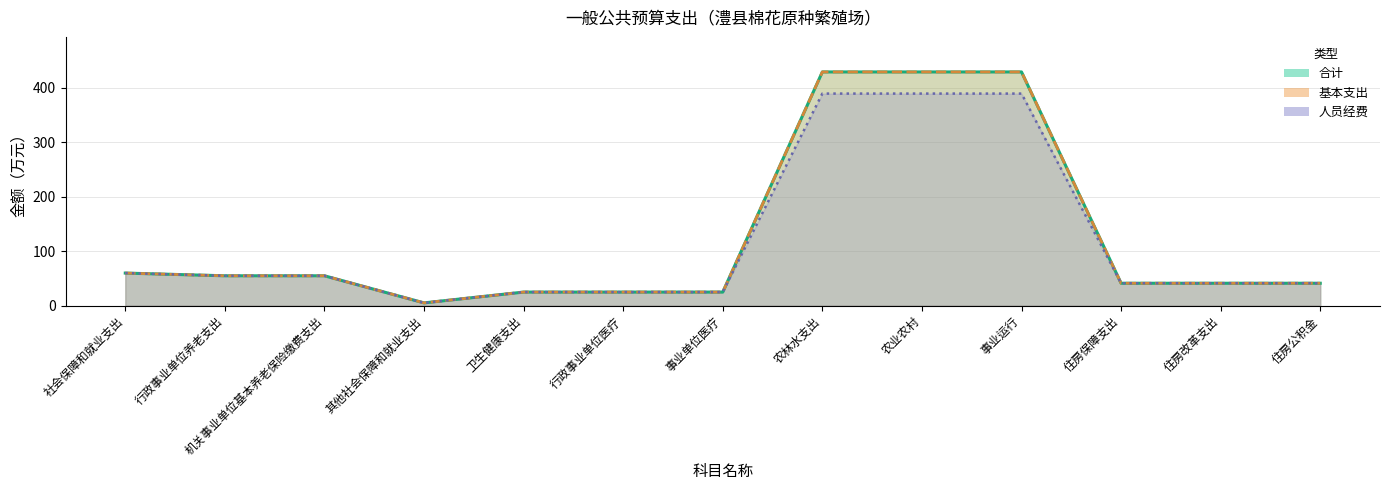

Count the number of categories in the chart.

13